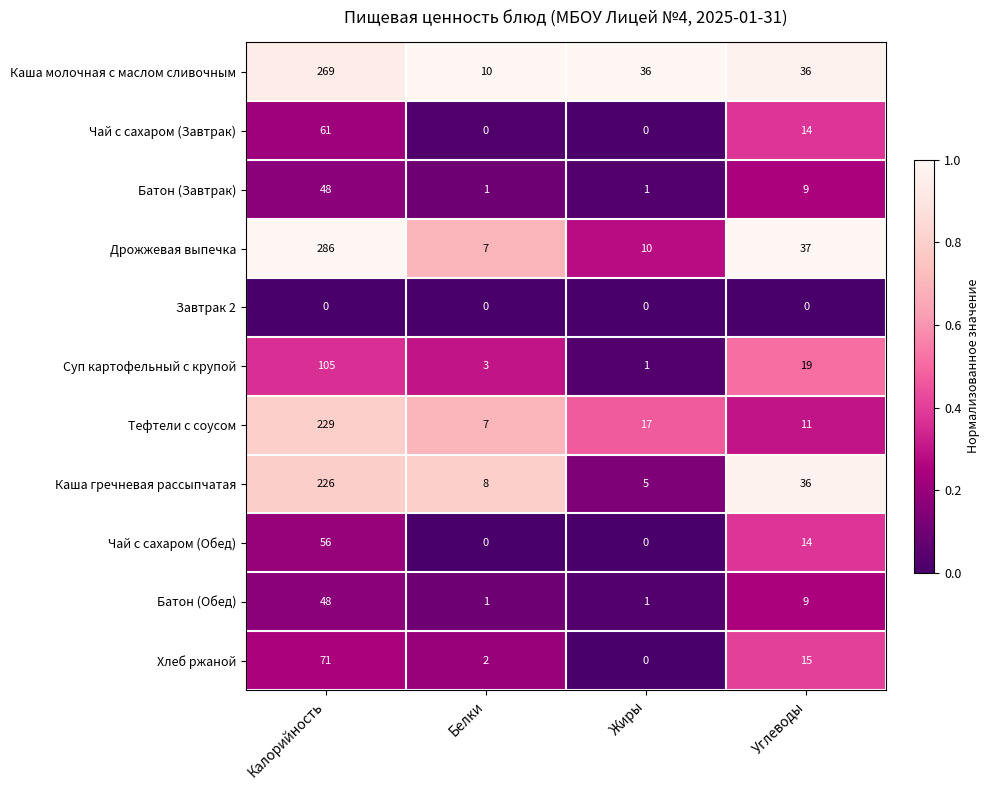

What is the maximum value shown in the chart?

286